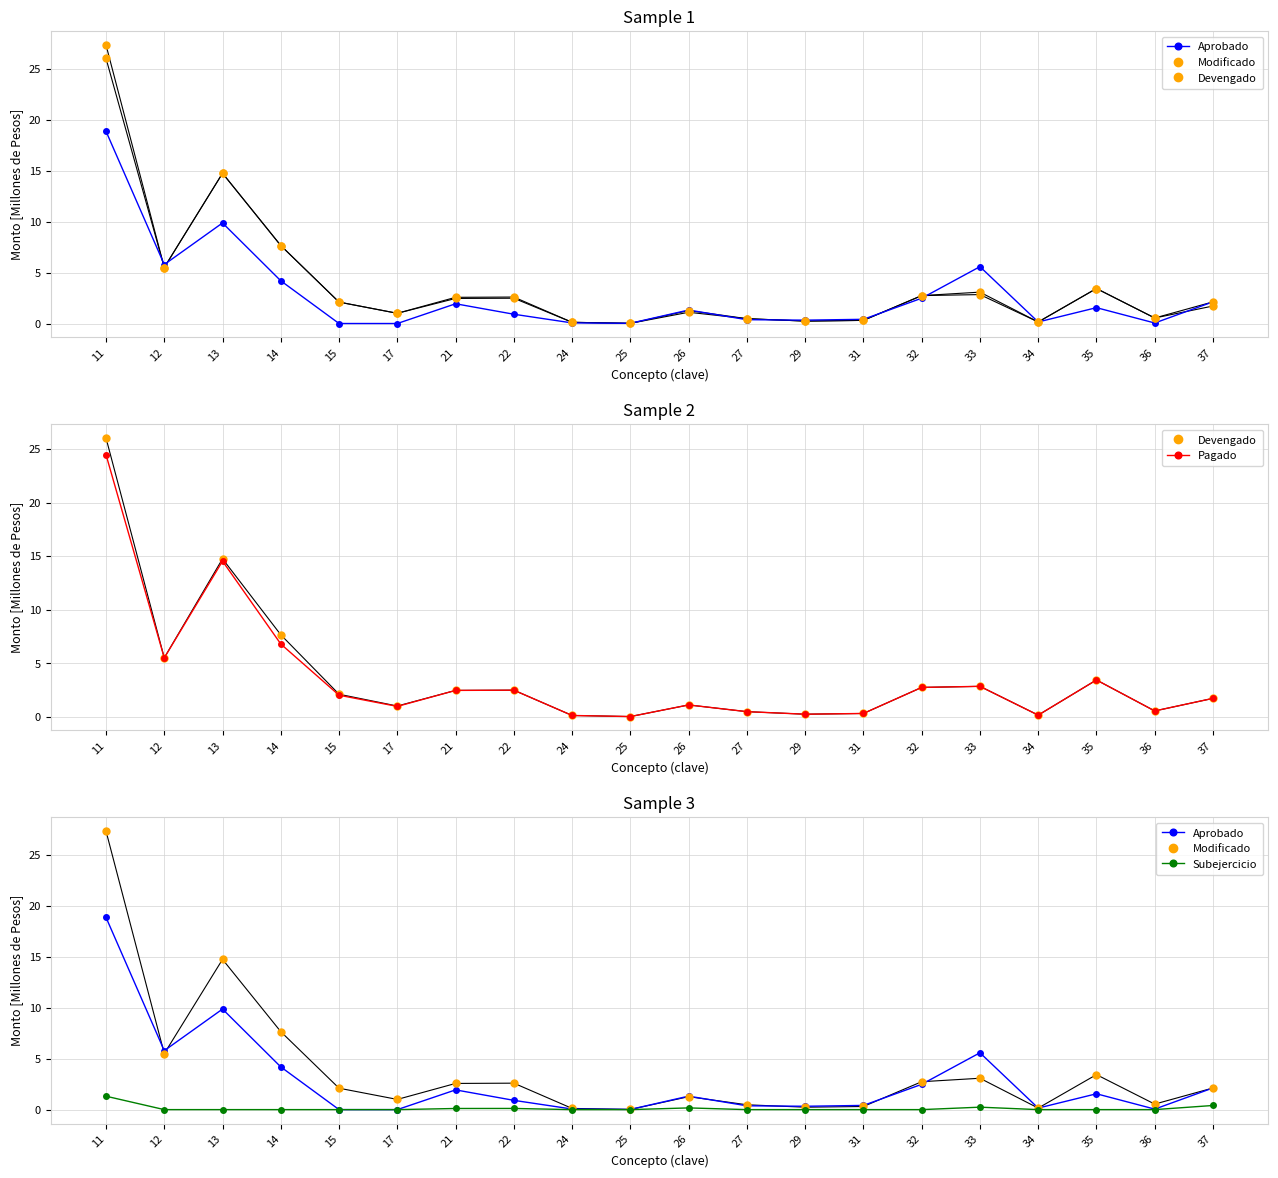

Which series has the widest spread of values?

Modificado